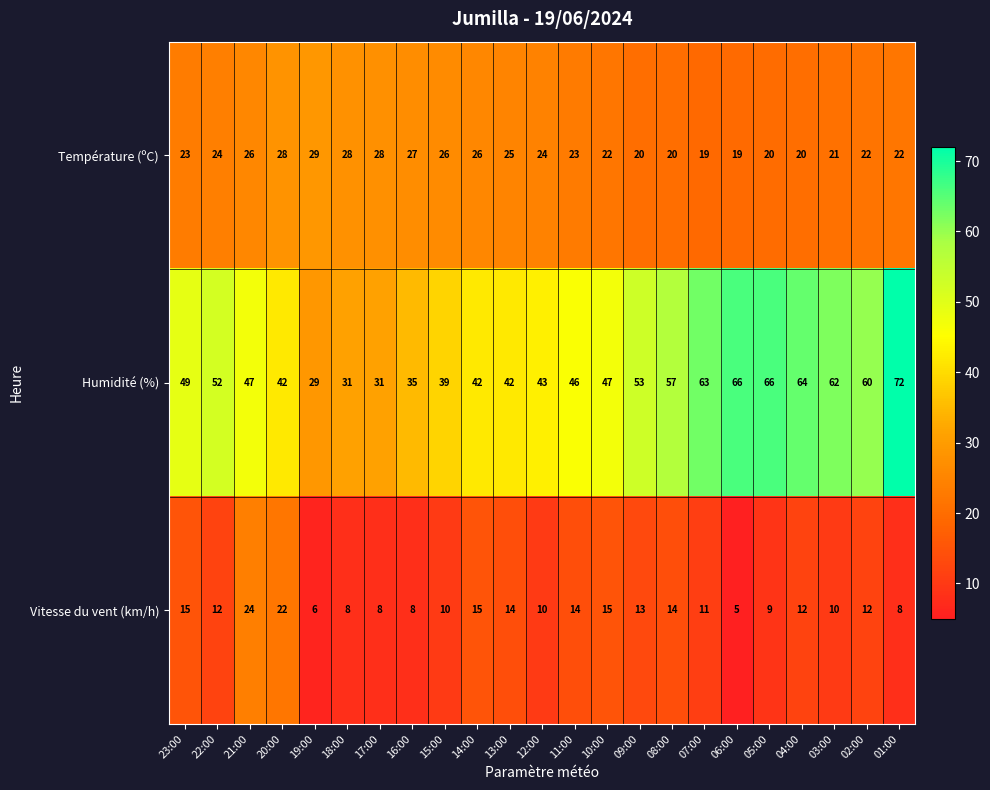

How many series are shown in this chart?

3